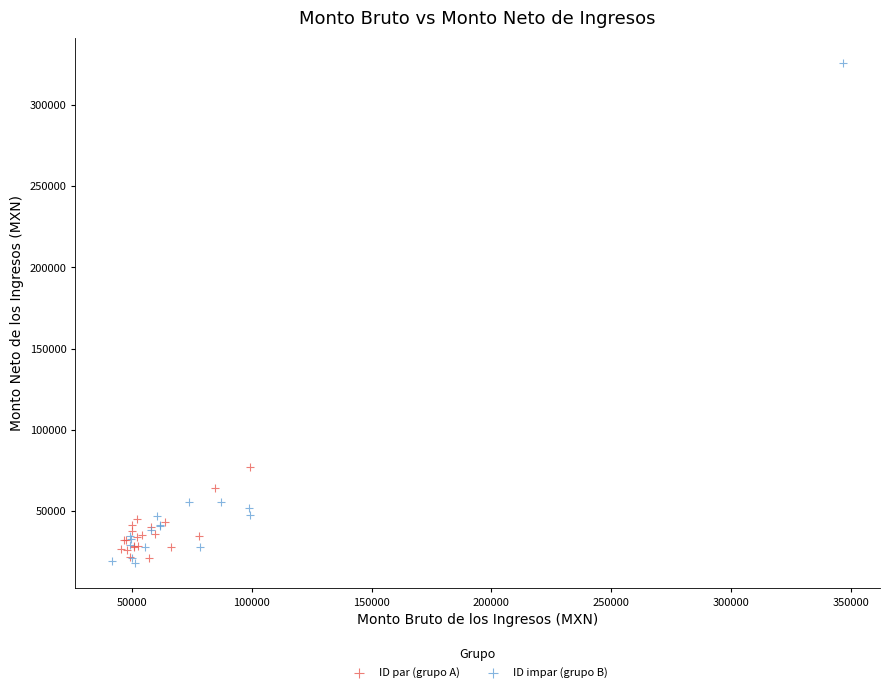

Which series has the largest Y range (max minus min)?

ID impar (grupo B)